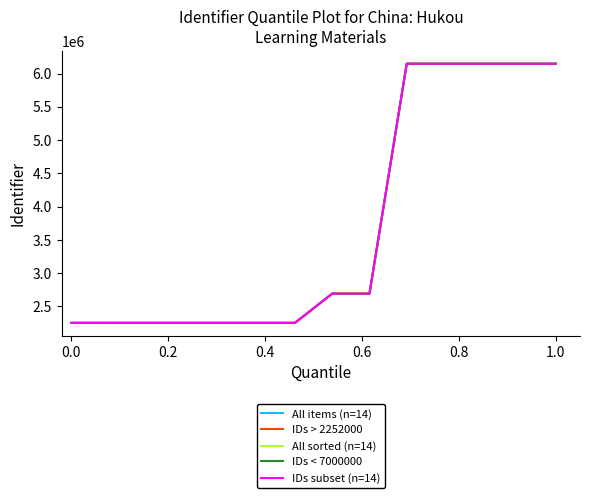

Is this an area chart (filled region under the line)?

No